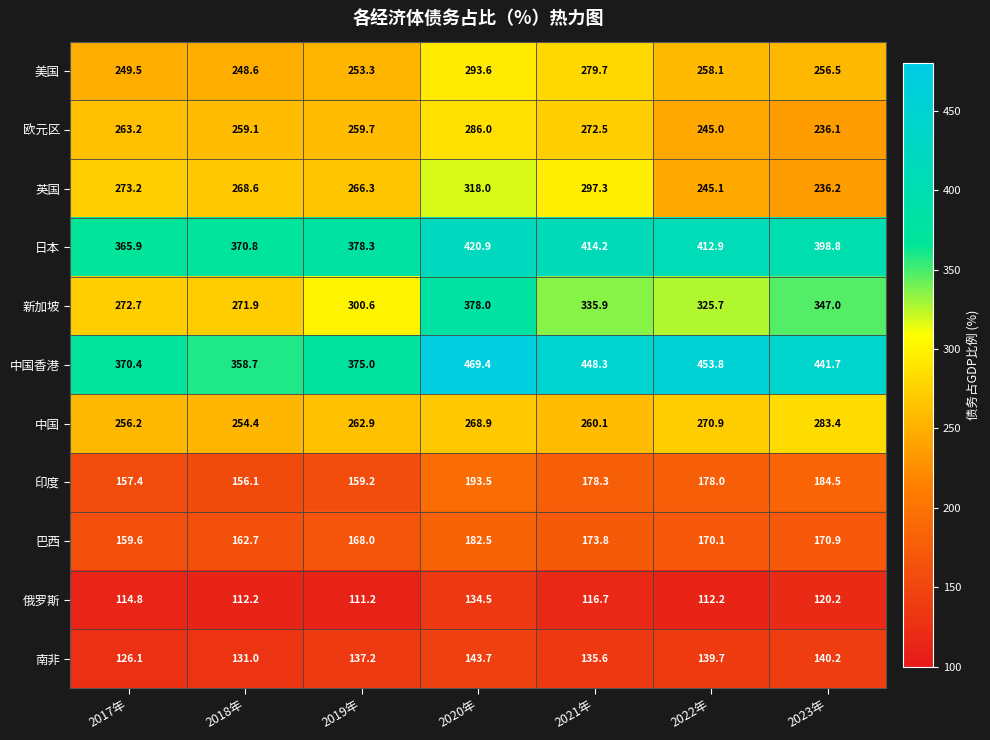

How many distinct data groups are displayed?

11